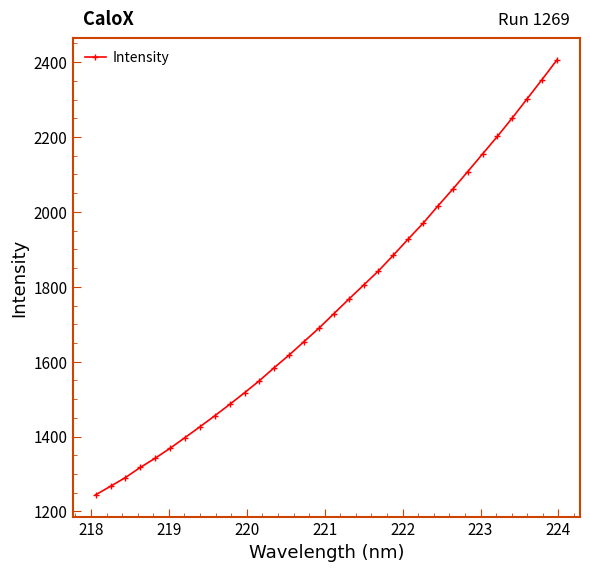

What is the value of the 20th point from the left?

1842.6